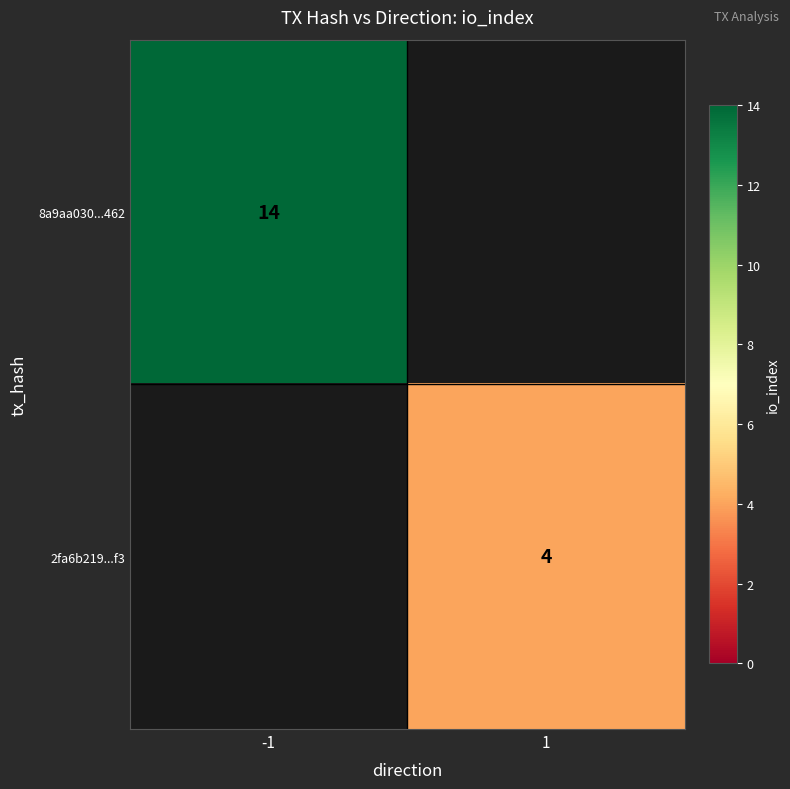

Is it true that 8a9aa030...462 equals 14 at -1?

True